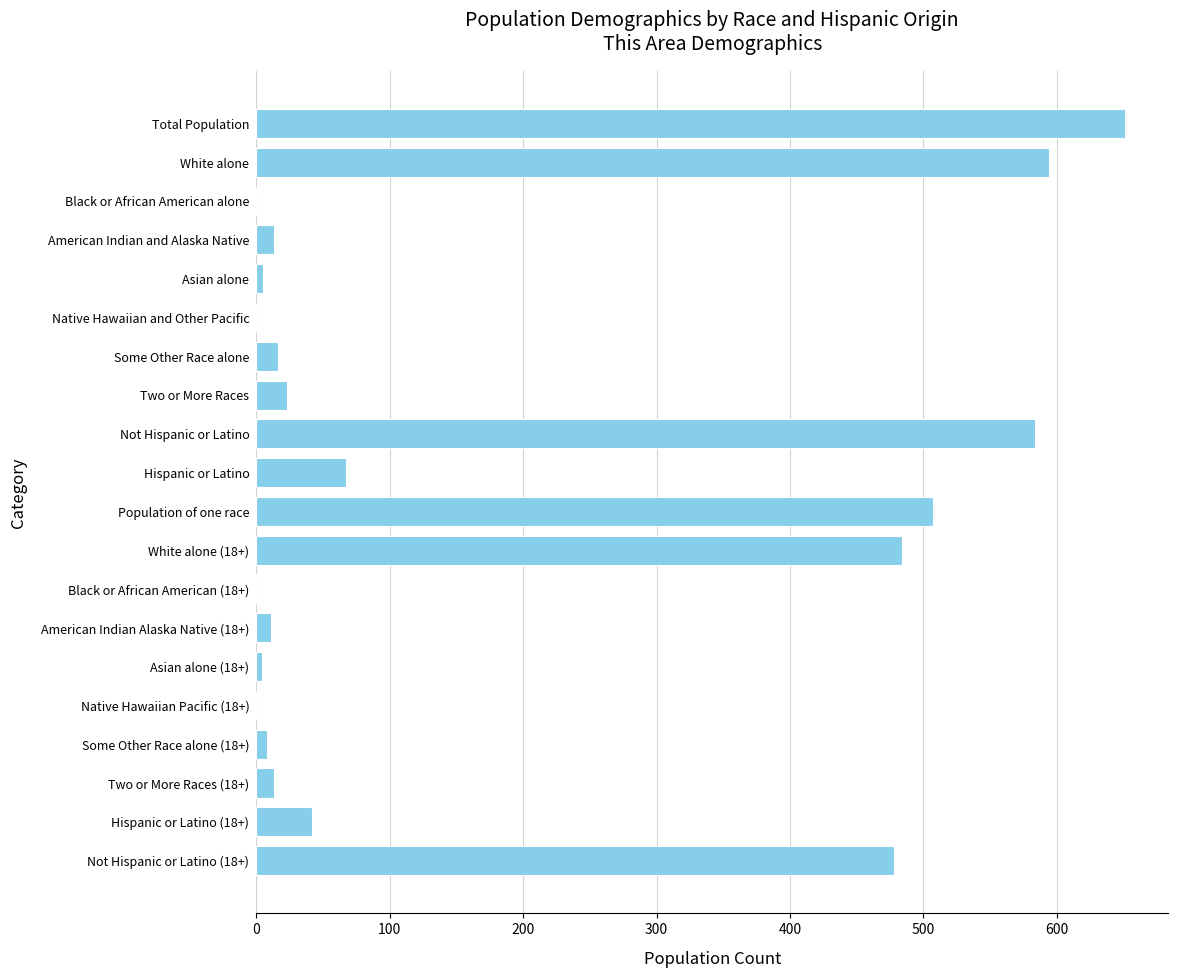

What is the sum of all values?

3500